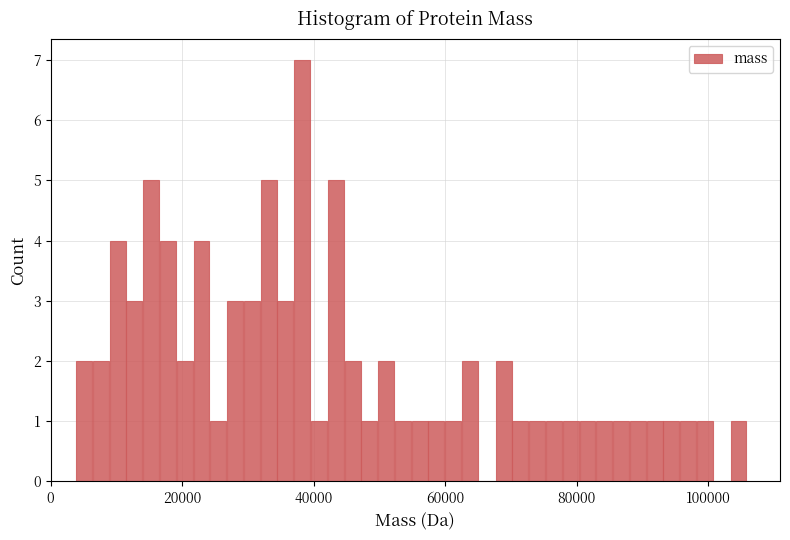

Around what value on the x-axis is the tallest bar? Give the approximate position of its centre, as read against the axis.

38000